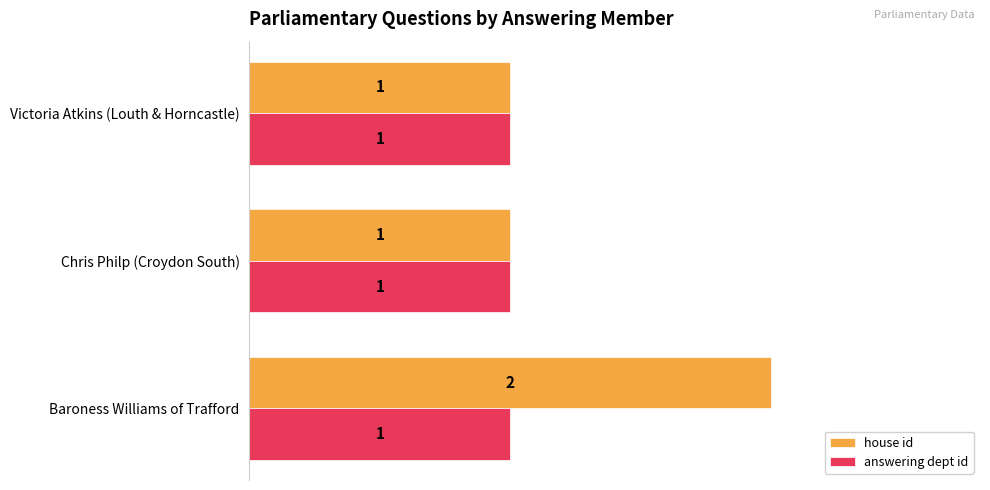

Which series has the largest range (max minus min)?

house id